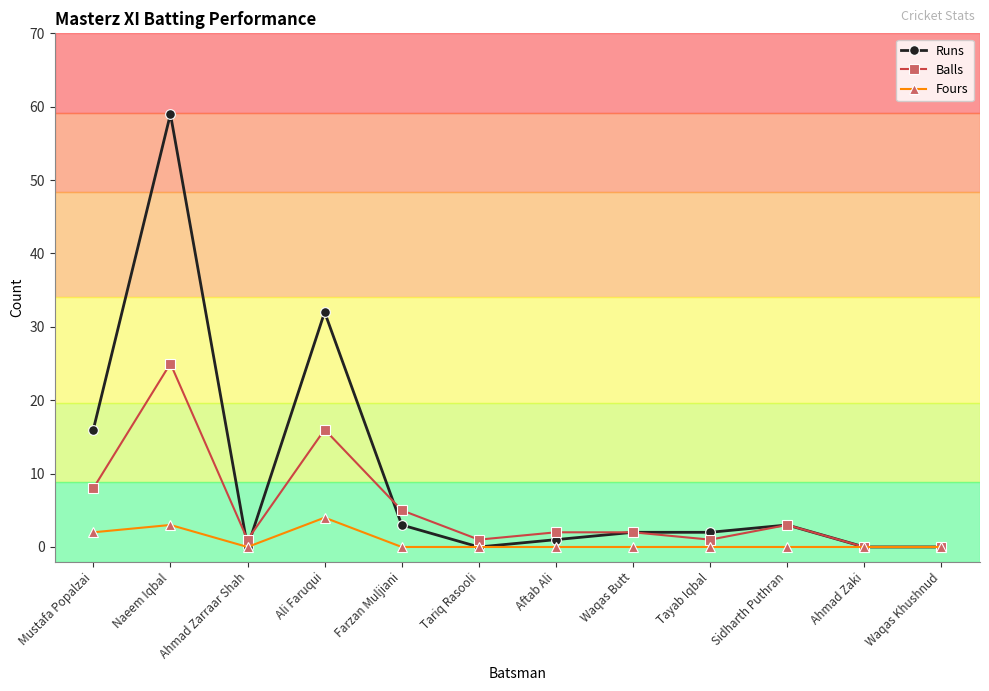

At which label does Balls first exceed 2?

Mustafa Popalzai